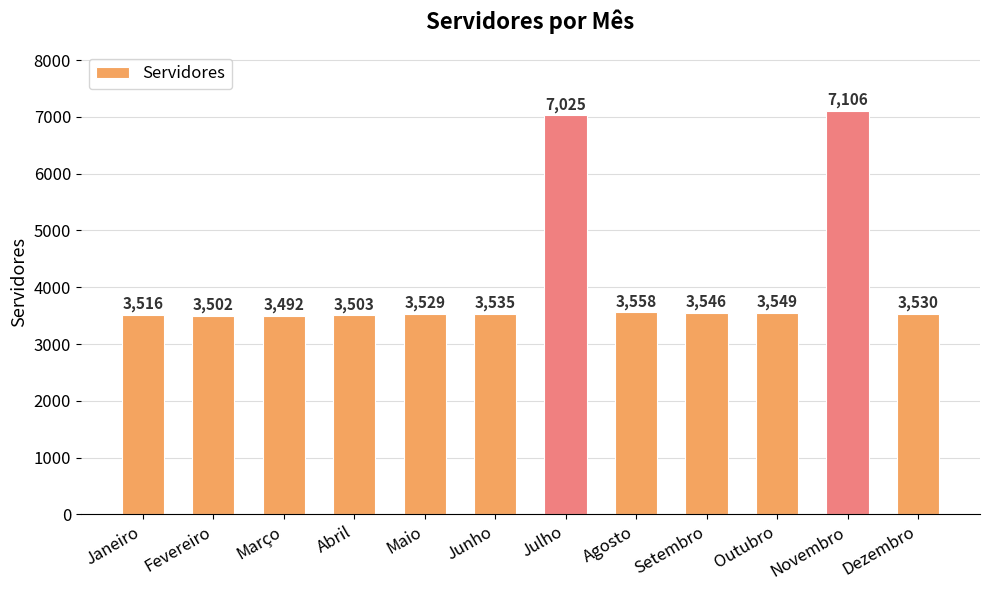

The value at Junho is 891. True or false?

False